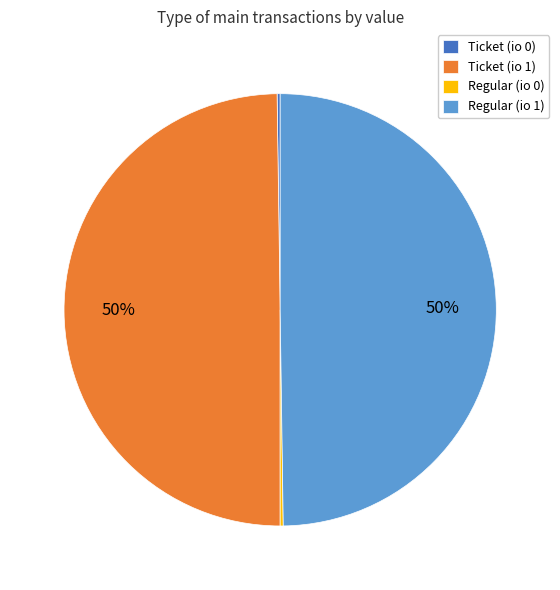

The Regular (io 1) slice represents 50% of the pie. True or false?

True